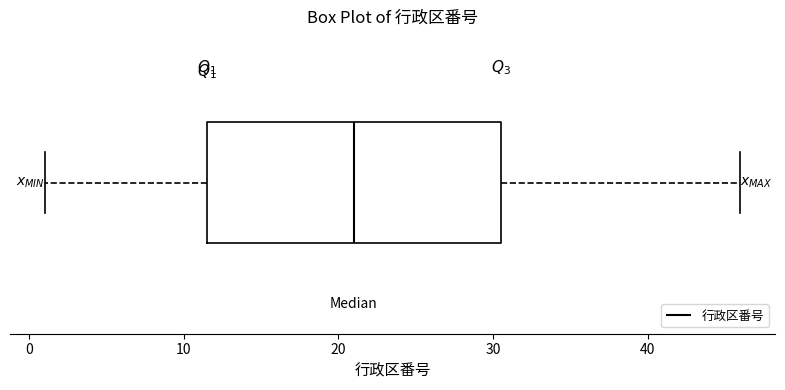

Where is the right edge of the box on the x-axis? The values are not printed on the chart, so give them approximately, as read against the axis.

31